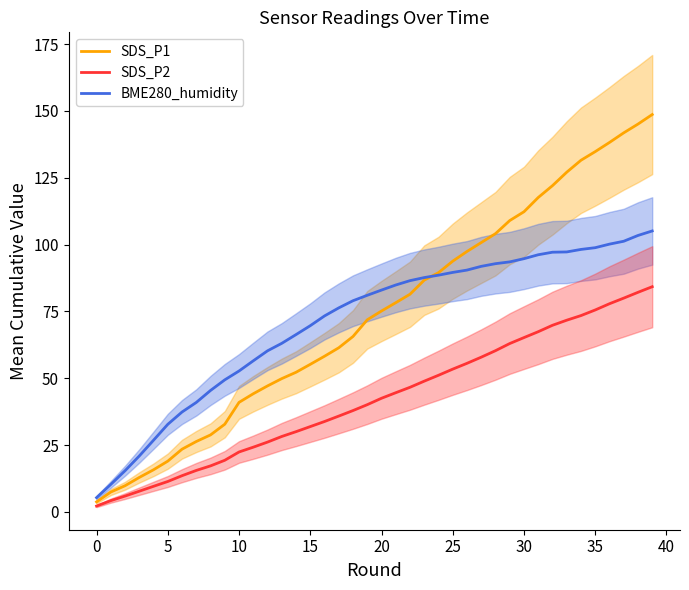

What is the highest value of the SDS_P1 series?

148.7